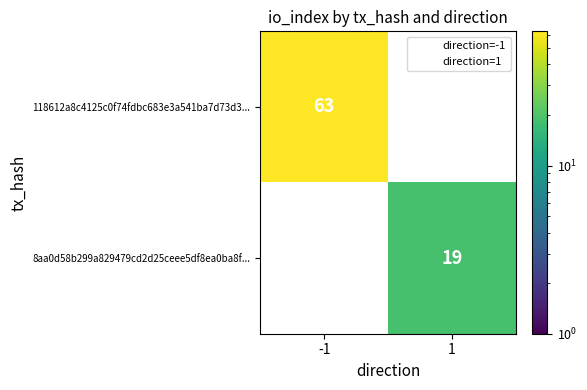

How many categories are shown in the chart?

2